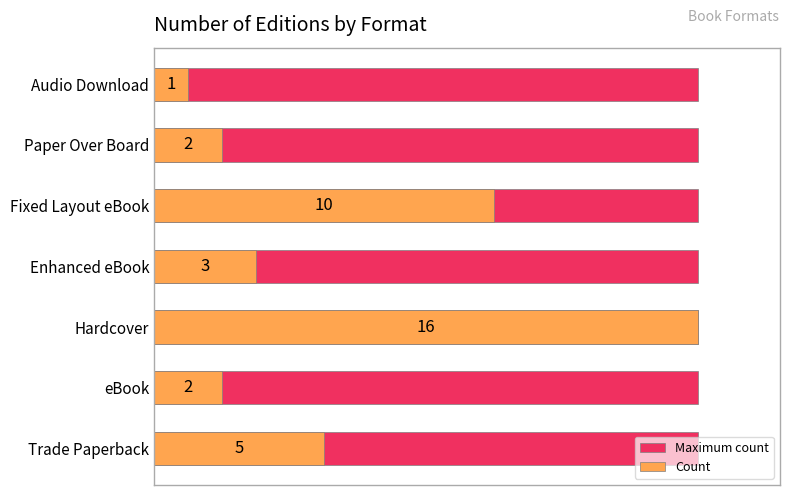

Is it true that Maximum count equals 0.8 at 0.0?

False